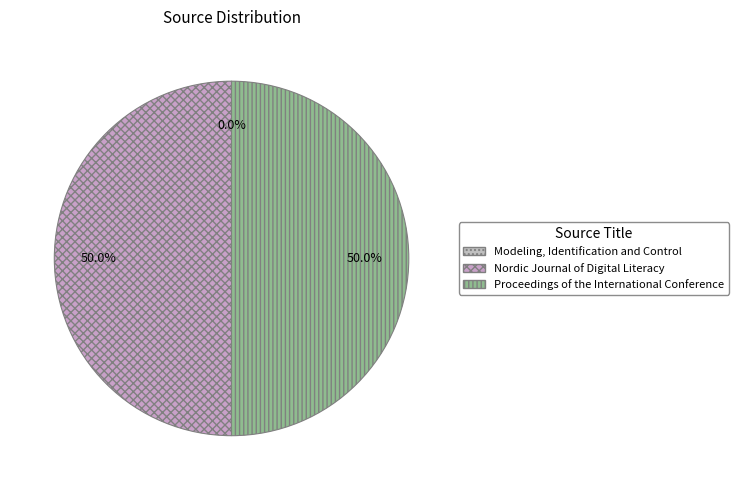

What is the total percentage of Proceedings of the International Conference and Nordic Journal of Digital Literacy?

100.0%